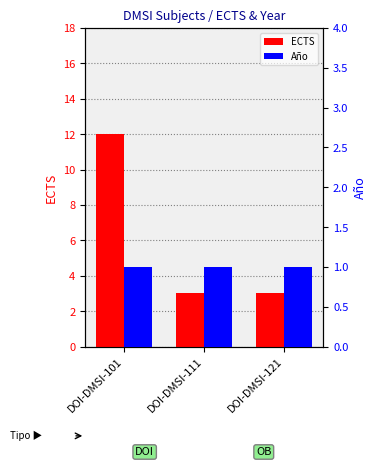

List the series in order of their peak value, highest first.

ECTS, Año